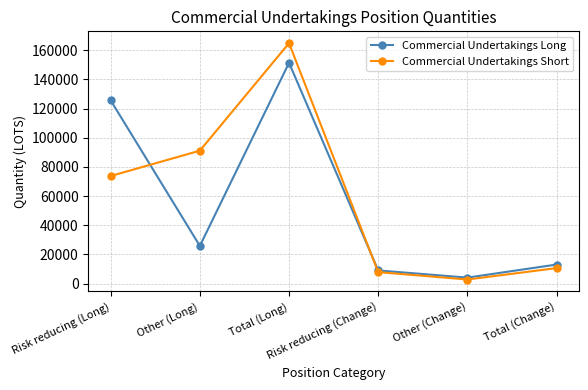

How many interior local valleys does the Commercial Undertakings Long series have?

2